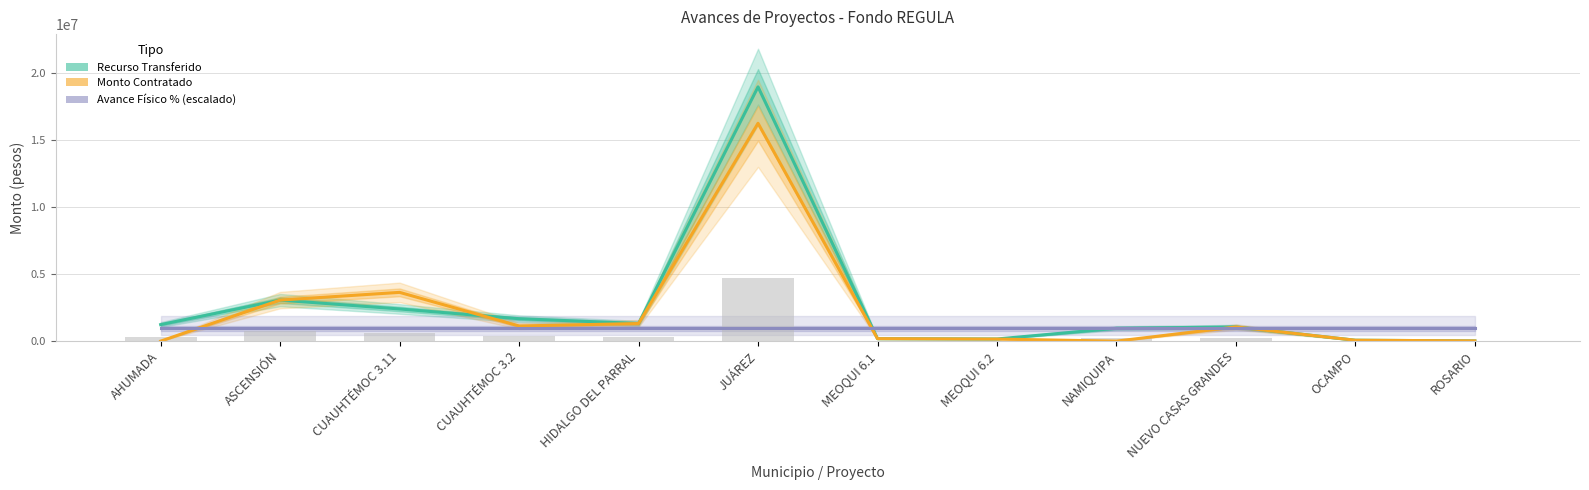

How many data points in Recurso Transferido are above 1231267?

6